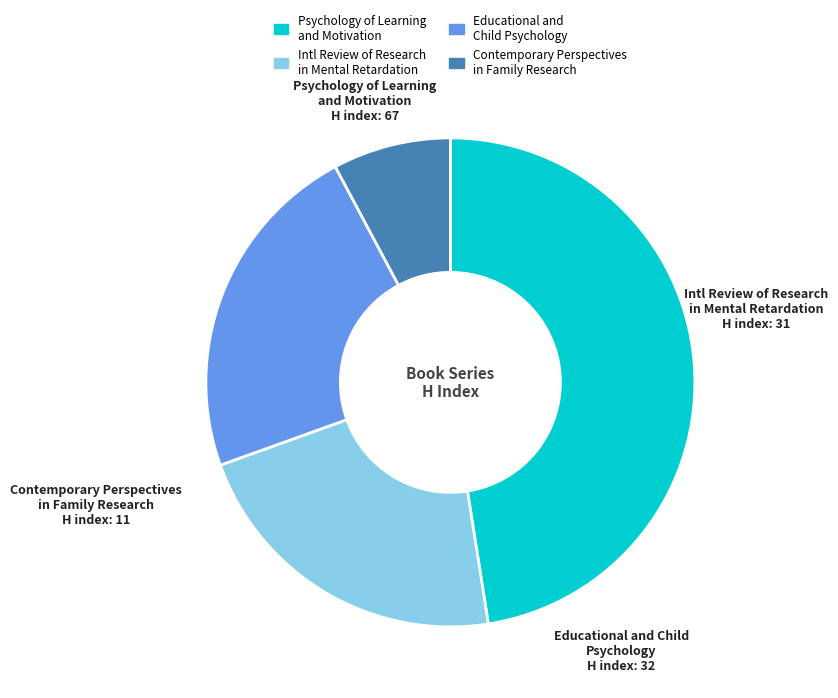

Which category has the smallest portion of the pie?

Contemporary Perspectives in Family Research